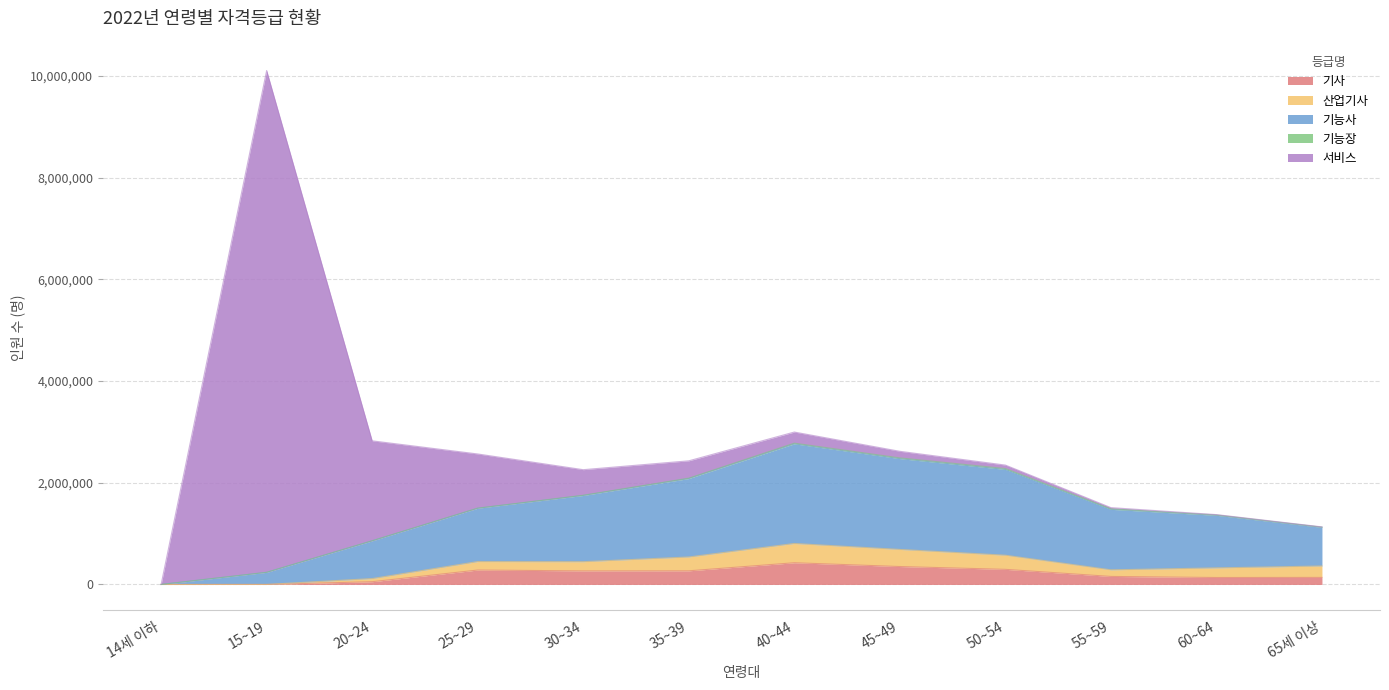

At 50~54, list the series in order from smallest to largest.

기능장, 서비스, 산업기사, 기사, 기능사